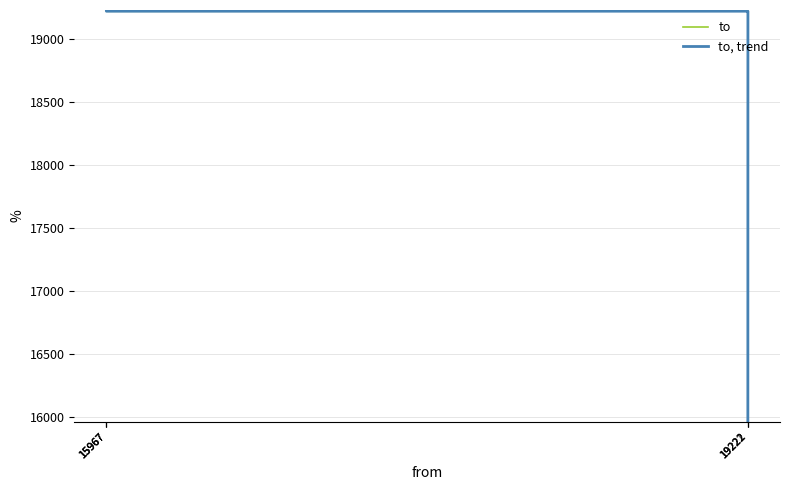

How many intersections are there between to, trend and to?

2